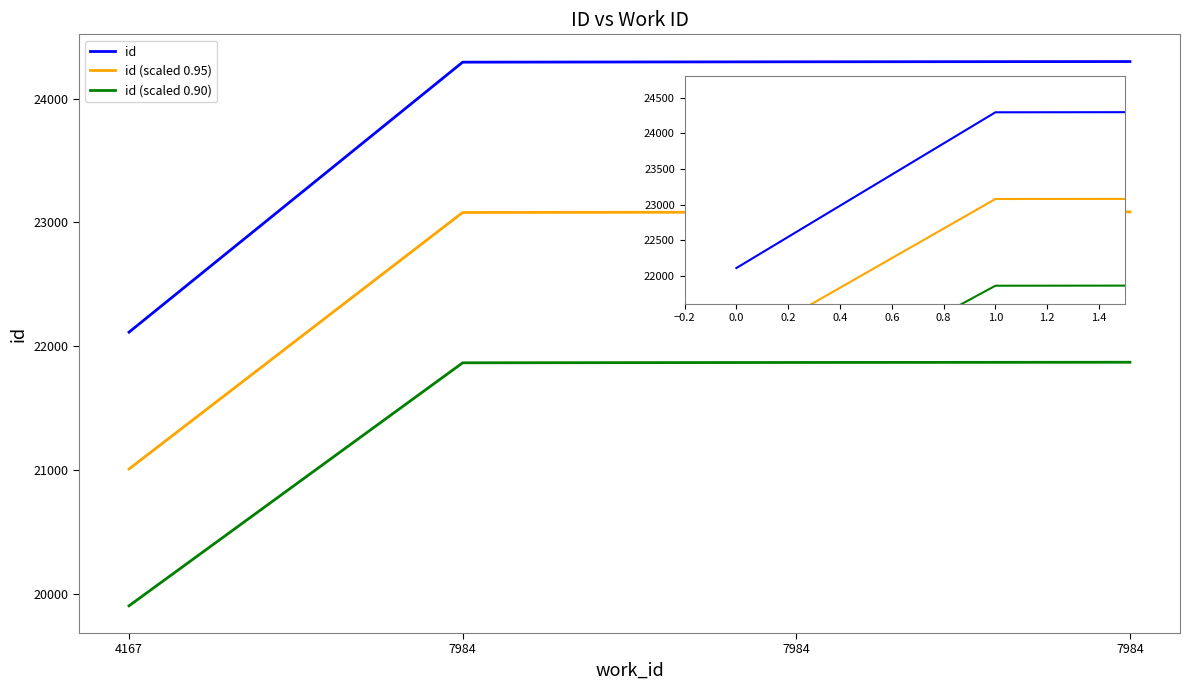

True or false: id (scaled 0.95) and id (scaled 0.90) intersect in this chart.

False